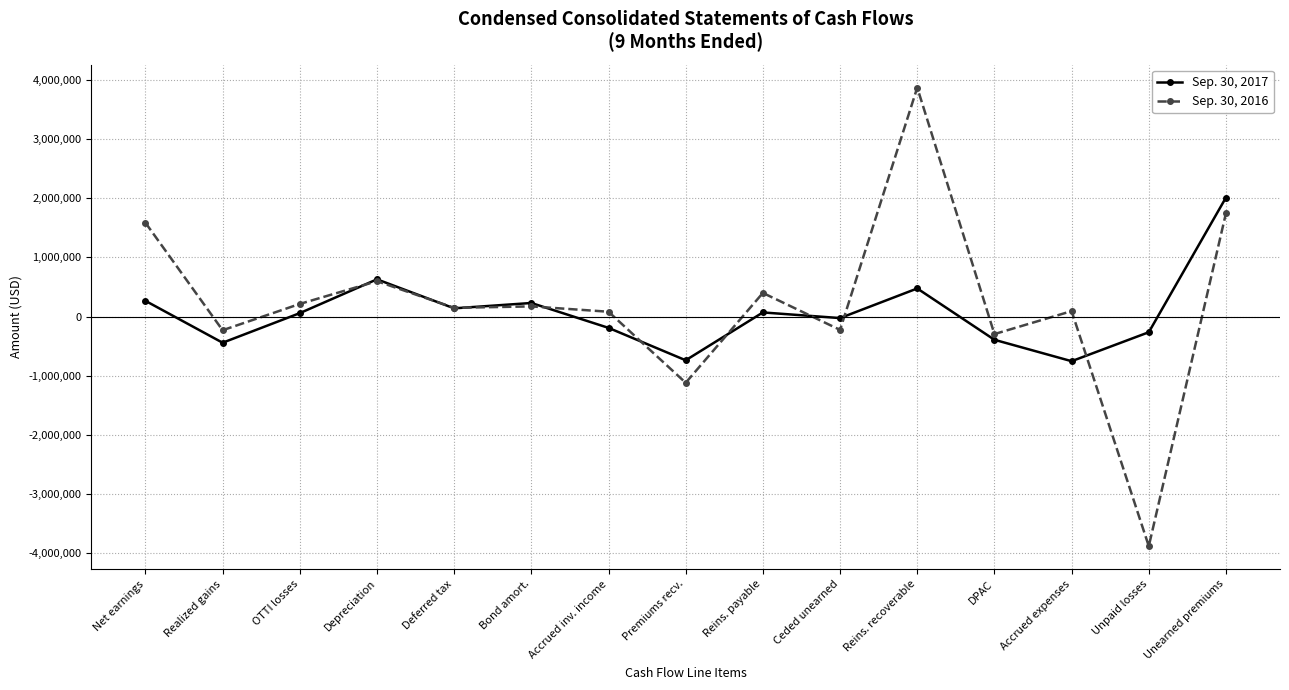

What is the label of the 11th point from the left?

Reins. recoverable